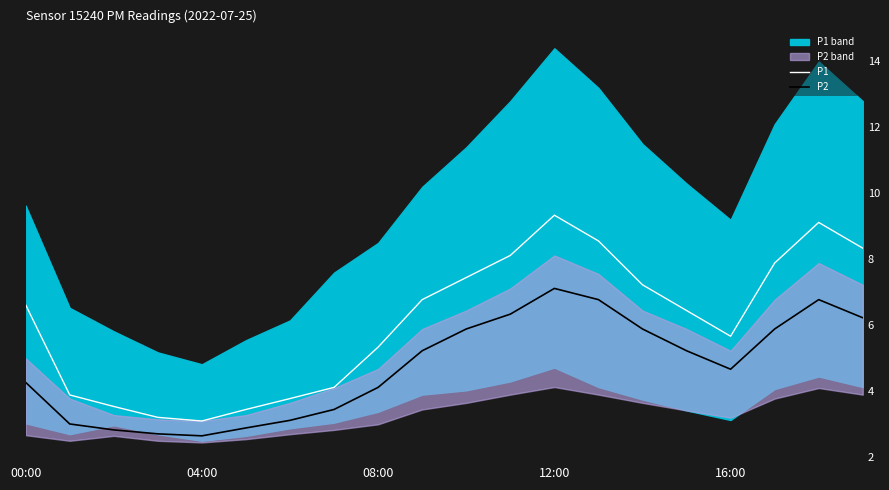

Does the chart display data point markers on the line(s)?

No